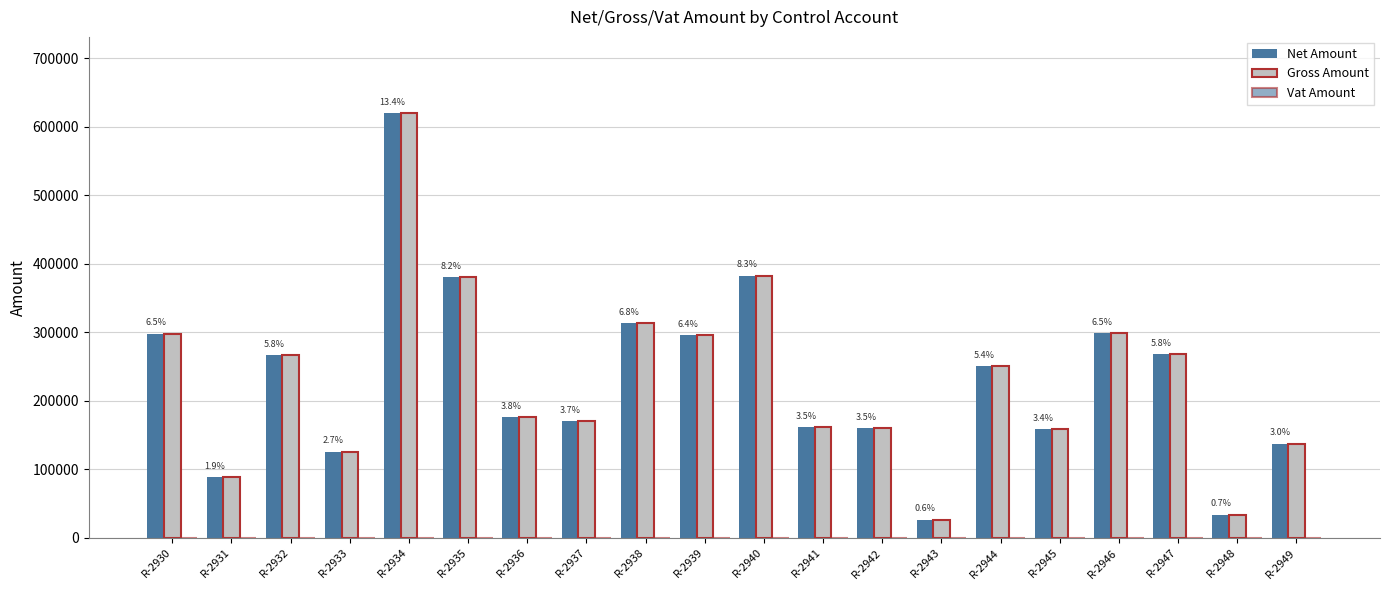

What is the average value of the Net Amount series?

230520.7